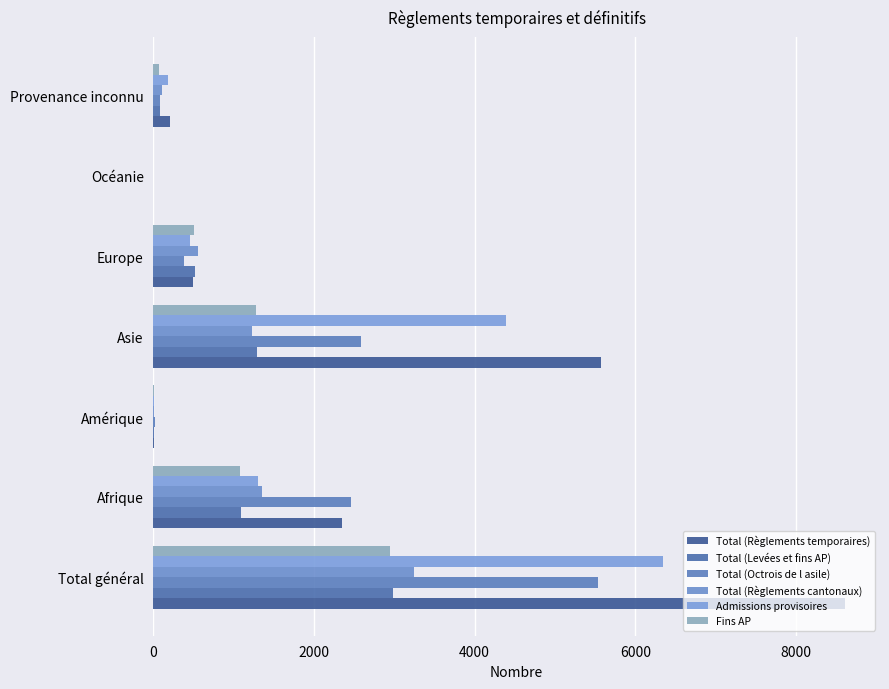

Rank the series by their maximum value, from lowest to highest.

Fins AP, Total (Levées et fins AP), Total (Règlements cantonaux), Total (Octrois de l asile), Admissions provisoires, Total (Règlements temporaires)